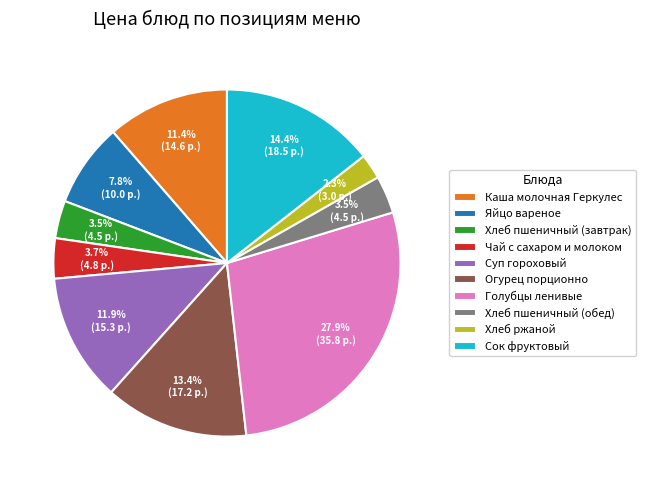

Count the number of slices in the pie.

10